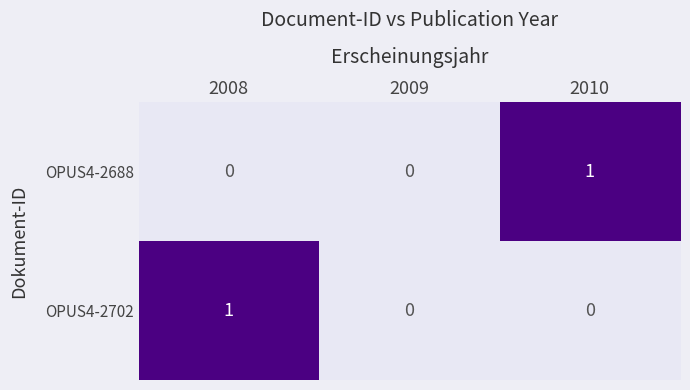

Between 2009 and 2010, which series saw the biggest shift?

OPUS4-2688